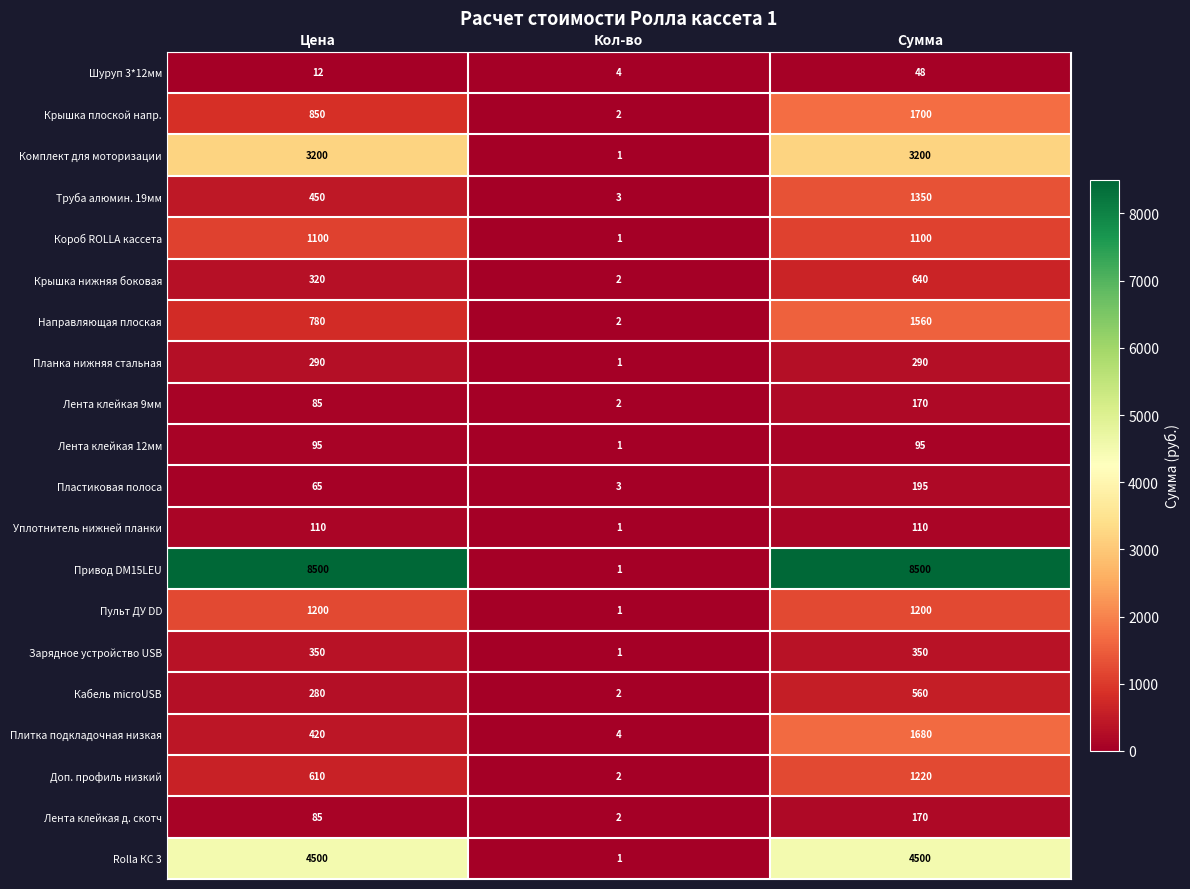

Which category has the highest value in the Крышка плоской напр. series?

Сумма